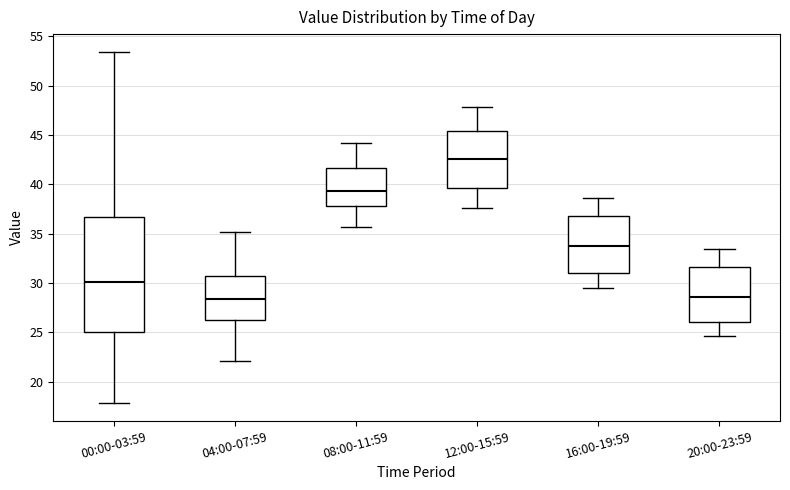

Reading left to right, transcribe this box plot: for each box, give where its median line is, the range the box spans, and where its two whiskers end, as read against the y-axis. The values are not printed on the chart, so give them approximately, as read against the axis.

00:00-03:59: median 30.0, box 25.0 to 36.5, whiskers 18.0 to 53.5
04:00-07:59: median 28.5, box 26.5 to 31.0, whiskers 22.0 to 35.0
08:00-11:59: median 39.5, box 38.0 to 41.5, whiskers 35.5 to 44.0
12:00-15:59: median 42.5, box 39.5 to 45.5, whiskers 37.5 to 48.0
16:00-19:59: median 34.0, box 31.0 to 37.0, whiskers 29.5 to 38.5
20:00-23:59: median 28.5, box 26.0 to 31.5, whiskers 24.5 to 33.5